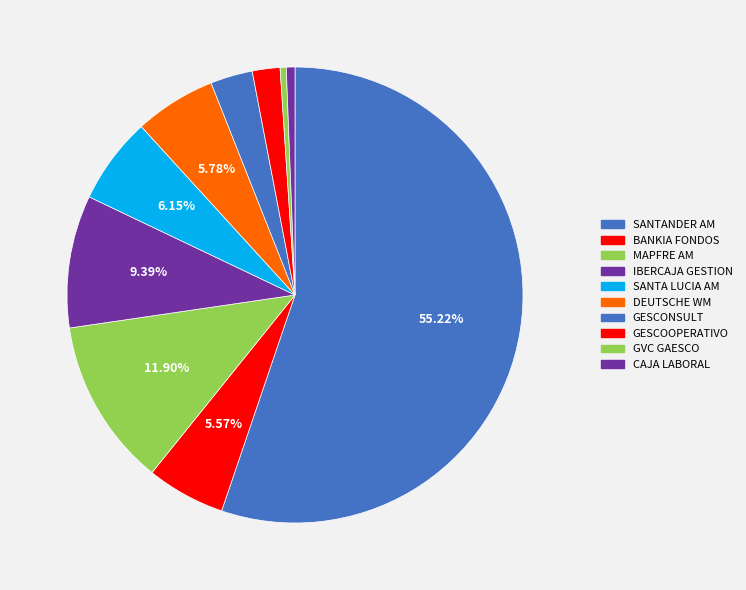

How many slices are in this pie chart?

10